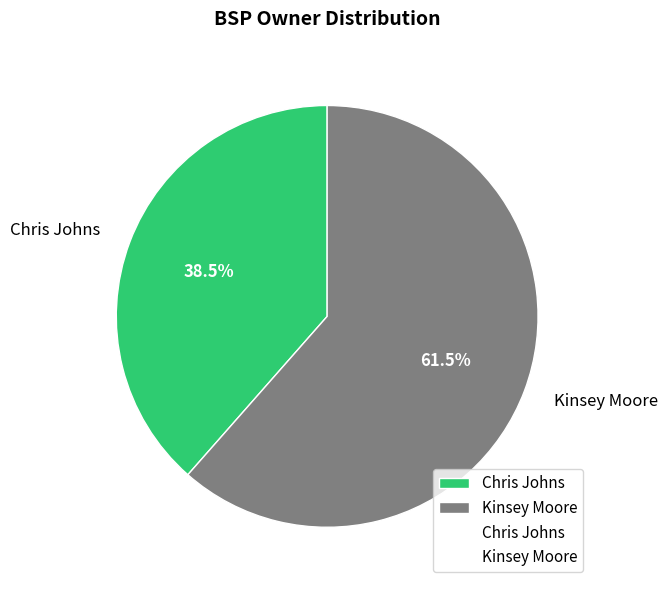

Approximately how many times larger is the value at Kinsey Moore compared to Chris Johns?

1.6